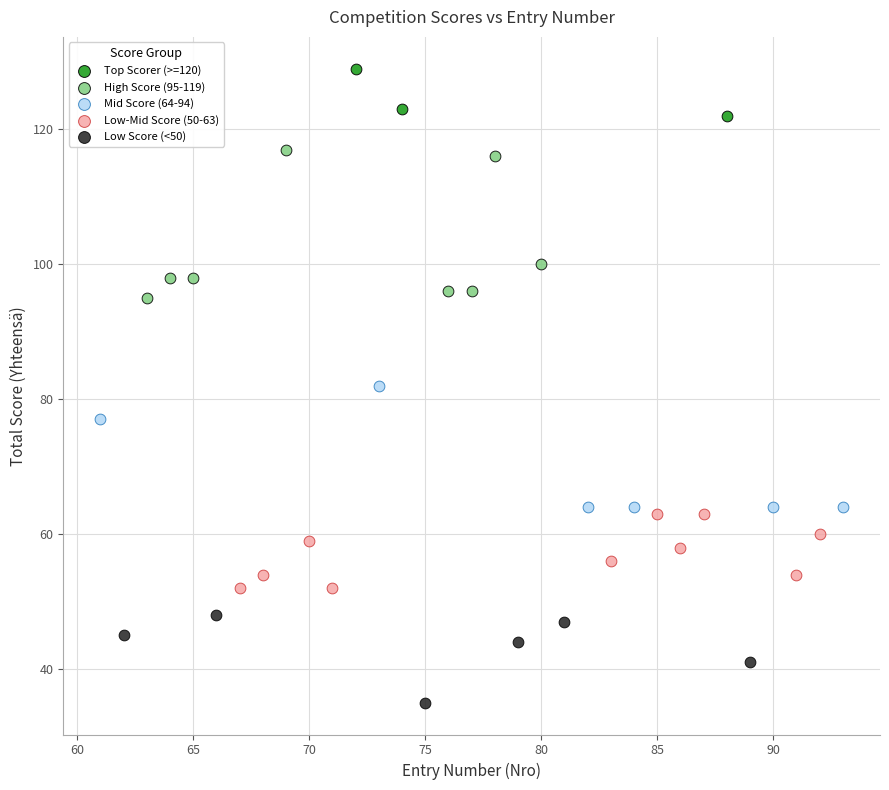

Which series contains the highest Y value?

Top Scorer (>=120)